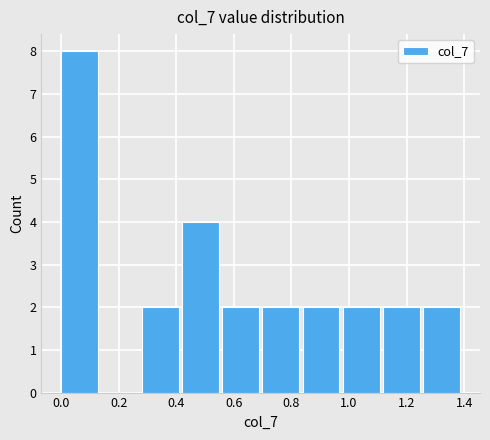

Reading left to right, transcribe this chart: for each bar, give the range it covers on the x-axis and its height. Neither the bar edges nor the heights are printed on the chart, so give them approximately, as read against the axes.

0.00 to 0.14: 8
0.14 to 0.28: 0
0.28 to 0.42: 2
0.42 to 0.56: 4
0.56 to 0.70: 2
0.70 to 0.84: 2
0.84 to 0.98: 2
0.98 to 1.12: 2
1.12 to 1.26: 2
1.26 to 1.40: 2